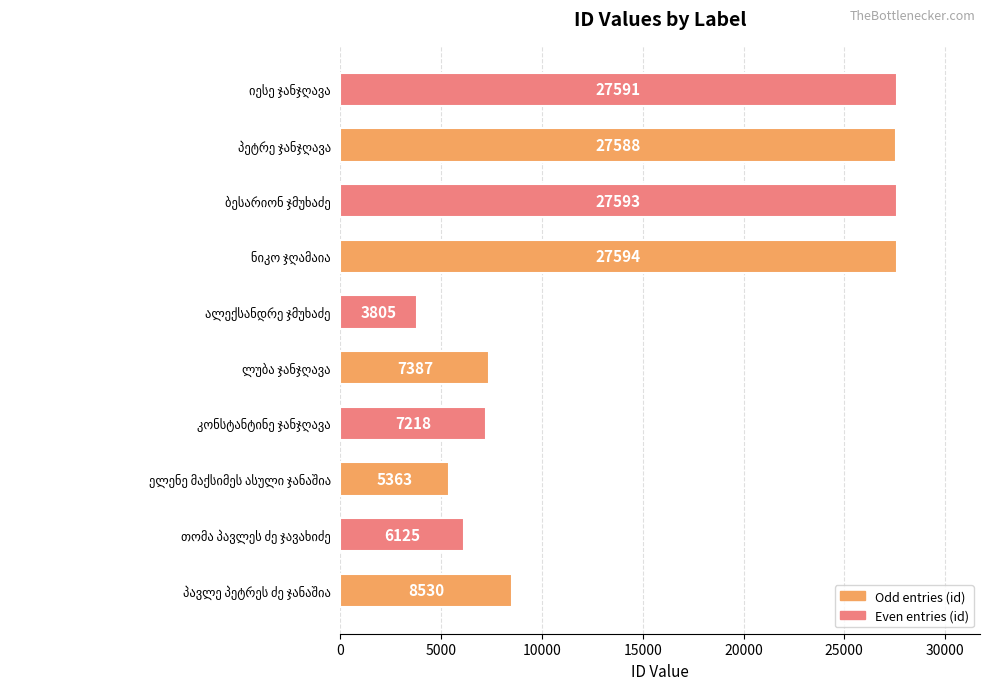

What is the difference between the second highest and second lowest values?

22230